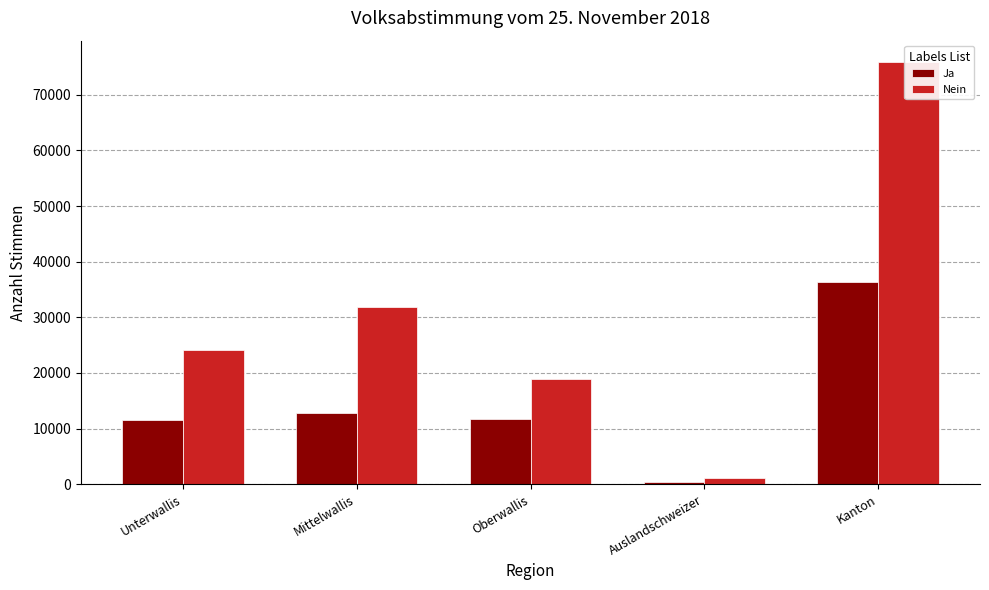

The value of Nein at Kanton is 106603. True or false?

False